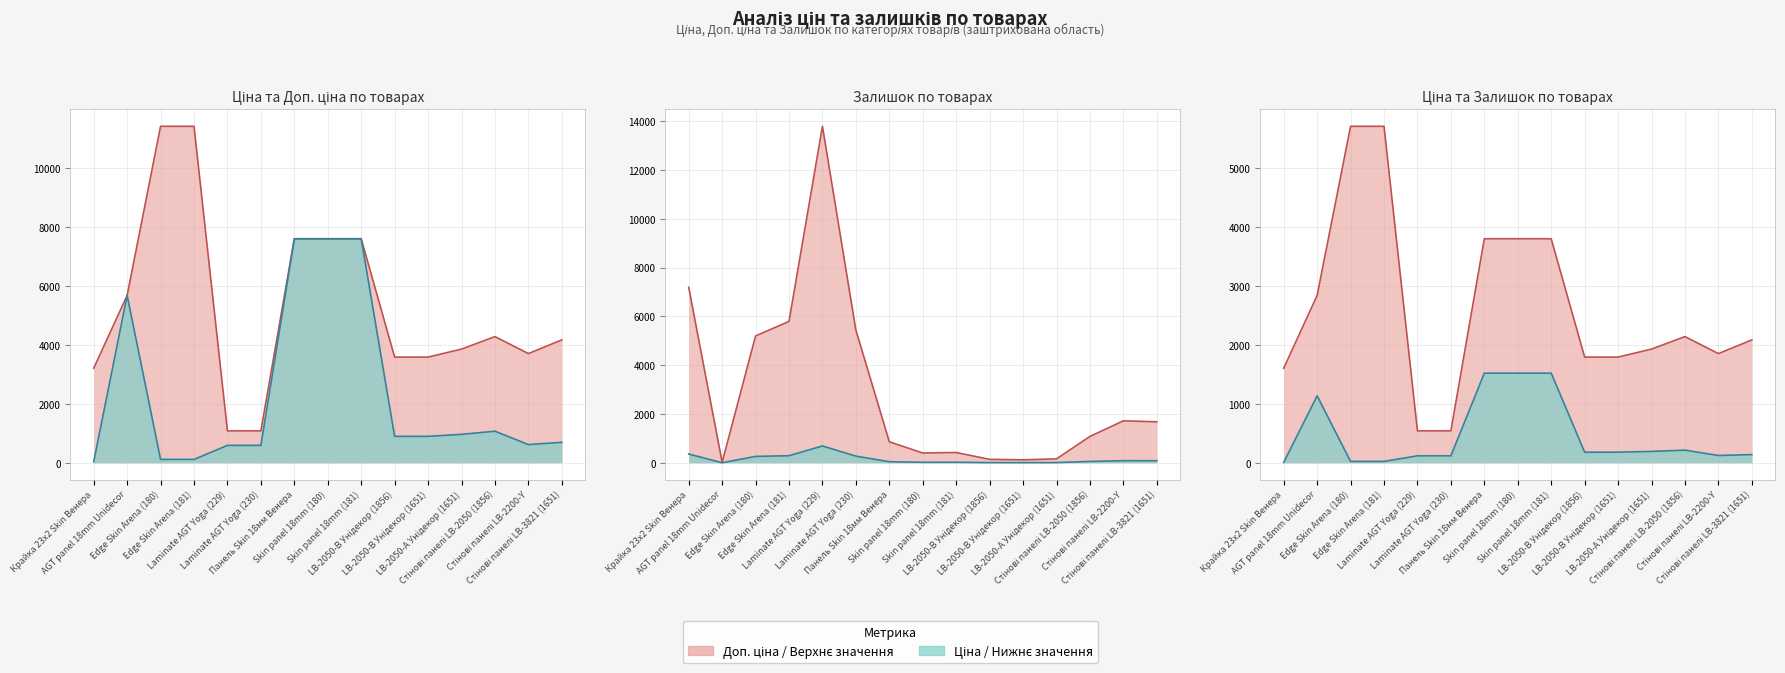

At which category is the sum across all series the highest?

Edge Skin Arena (181)